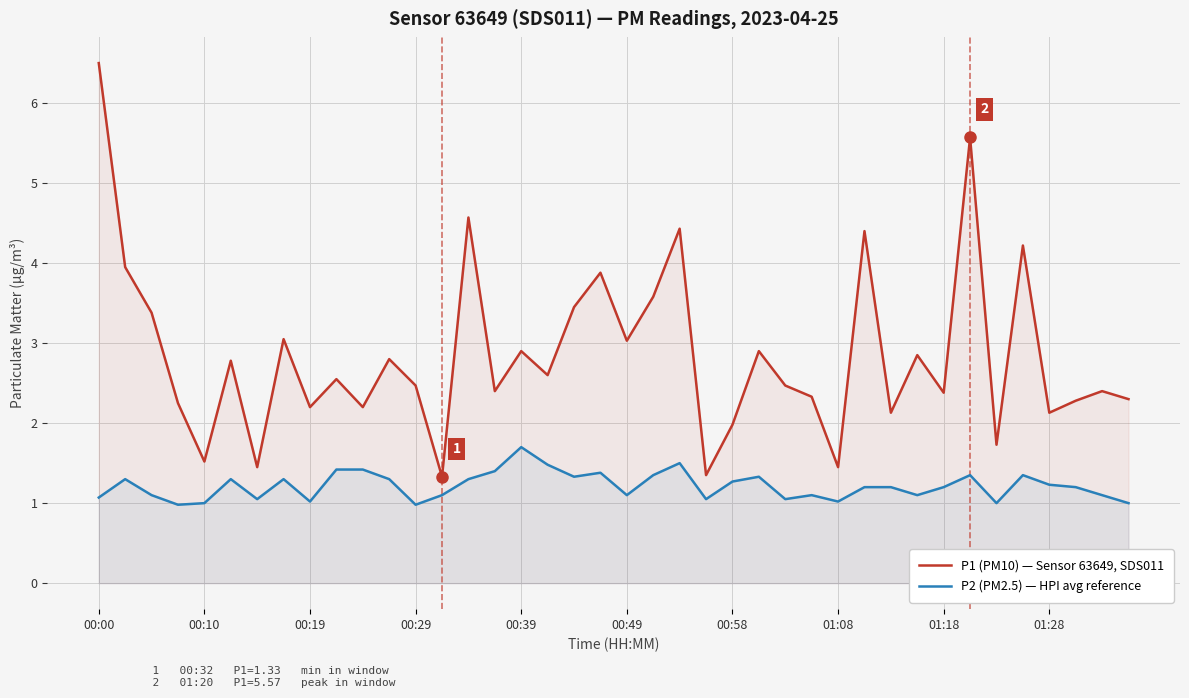

In P2 (PM2.5) — HPI avg reference, how many points are lower than both neighbors (excluding endpoints)?

11